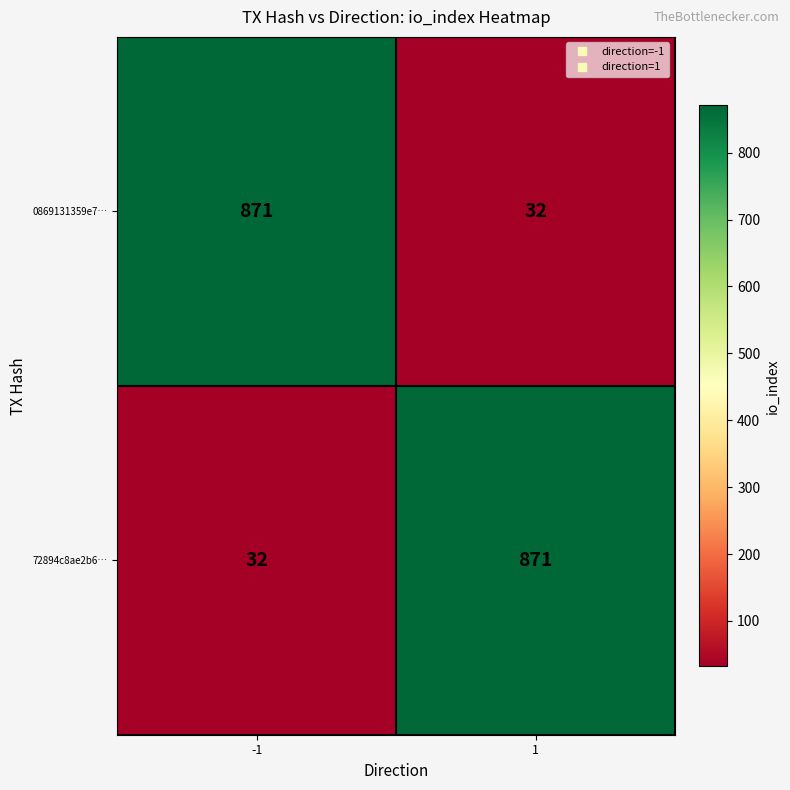

Reading left to right, transcribe all the data shown in this chart.

0869131359e7…: -1=871	1=32
72894c8ae2b6…: -1=32	1=871